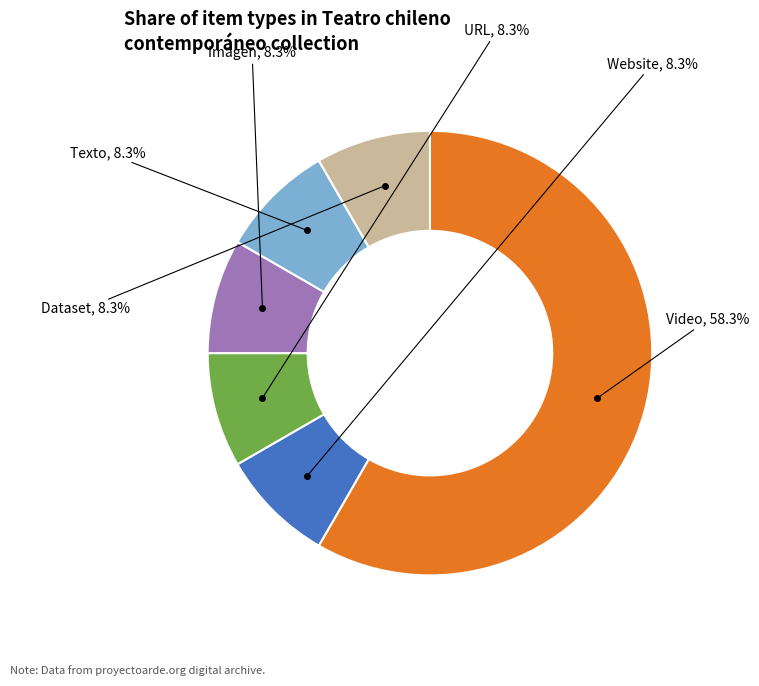

Is there a majority slice in this chart?

Yes